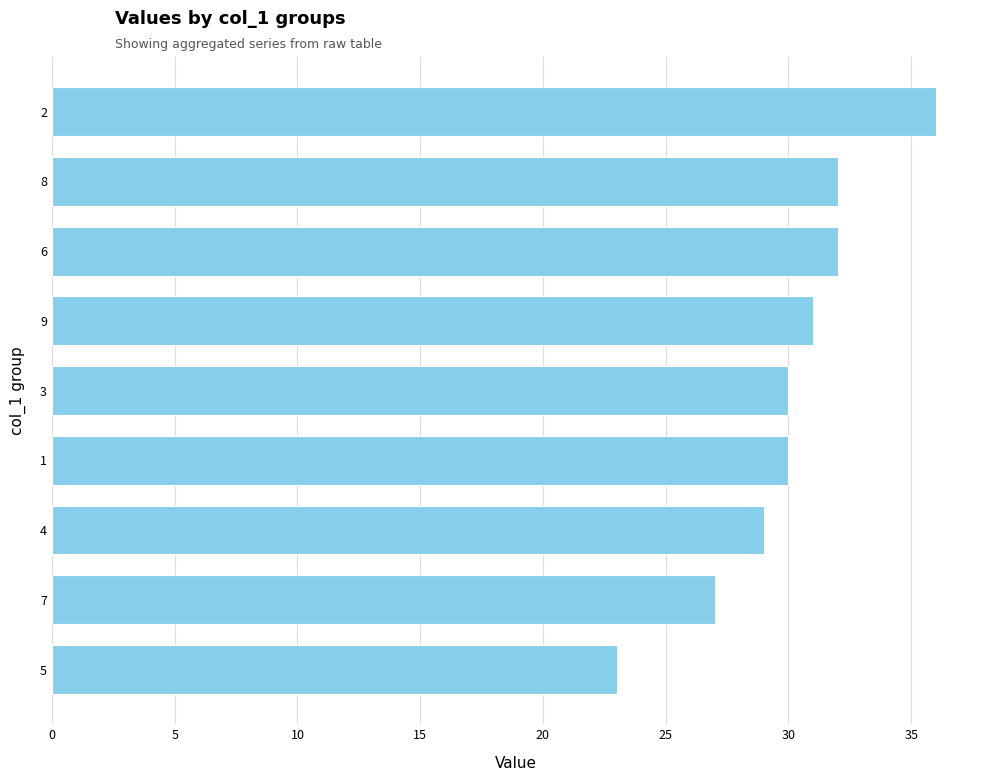

Which has a higher value, 5 or 8?

8